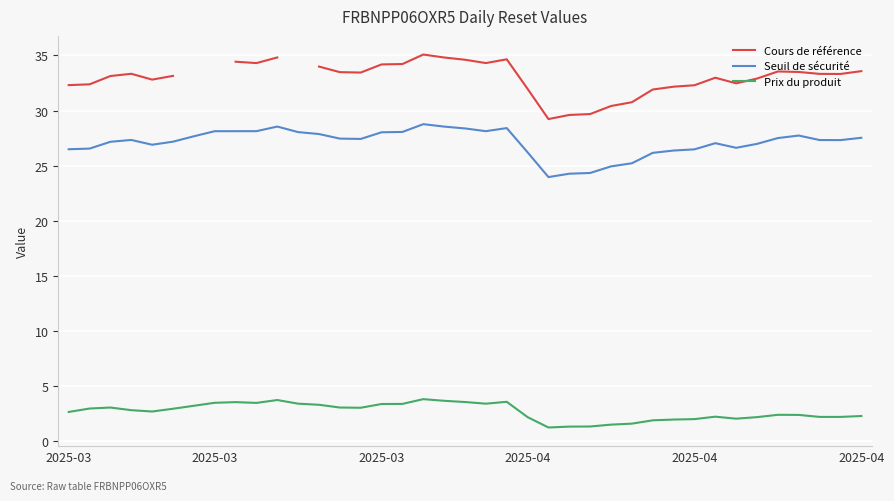

At which category does the chart reach its minimum across all series?

23